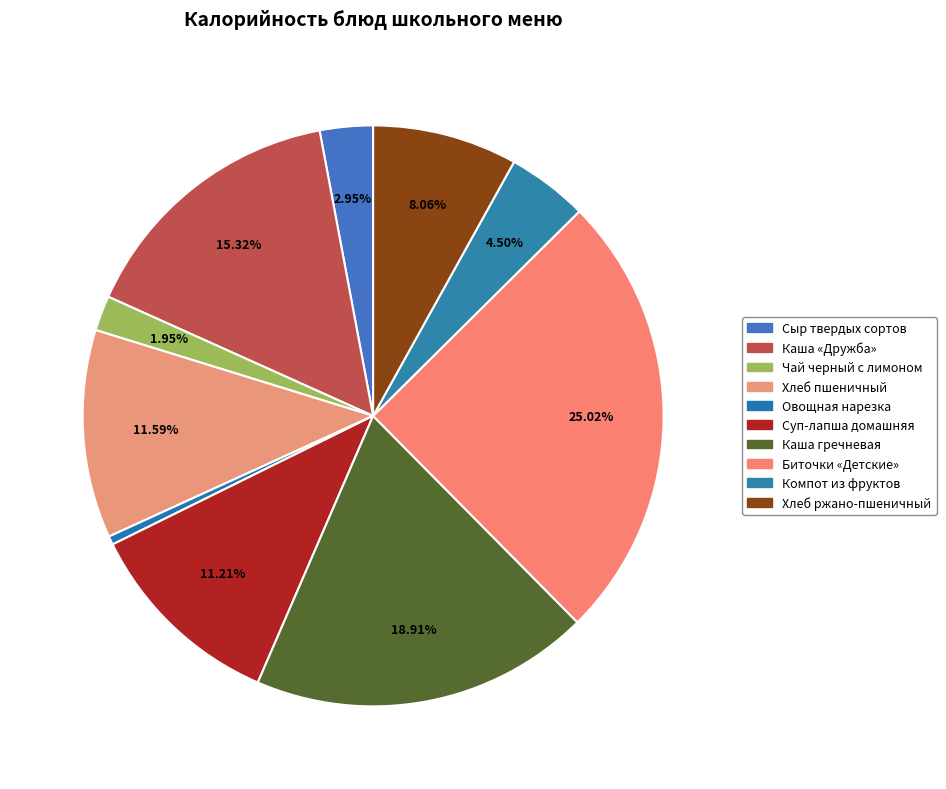

Which category has the smallest portion of the pie?

Овощная нарезка